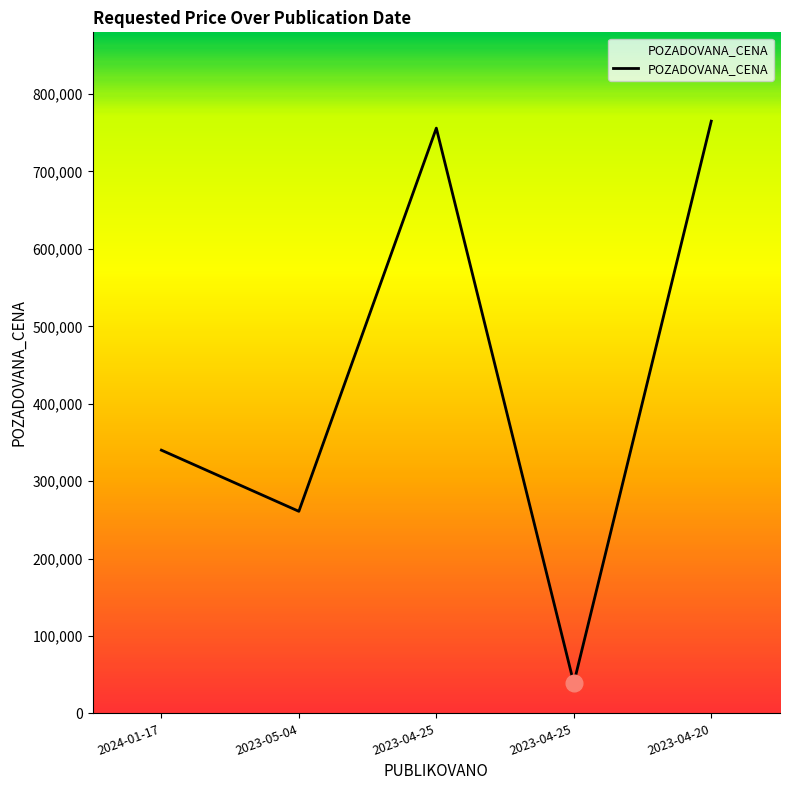

How many distinct data groups are displayed?

1